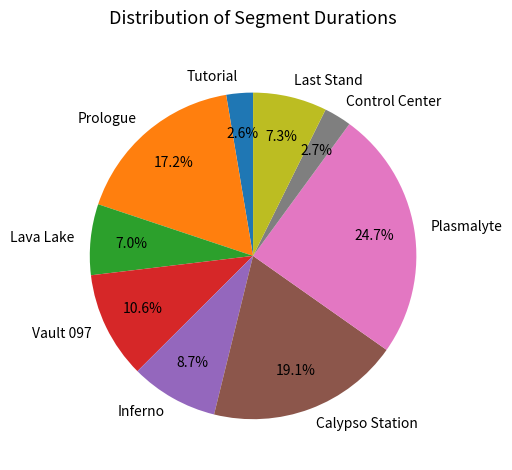

Is there a majority slice in this chart?

No